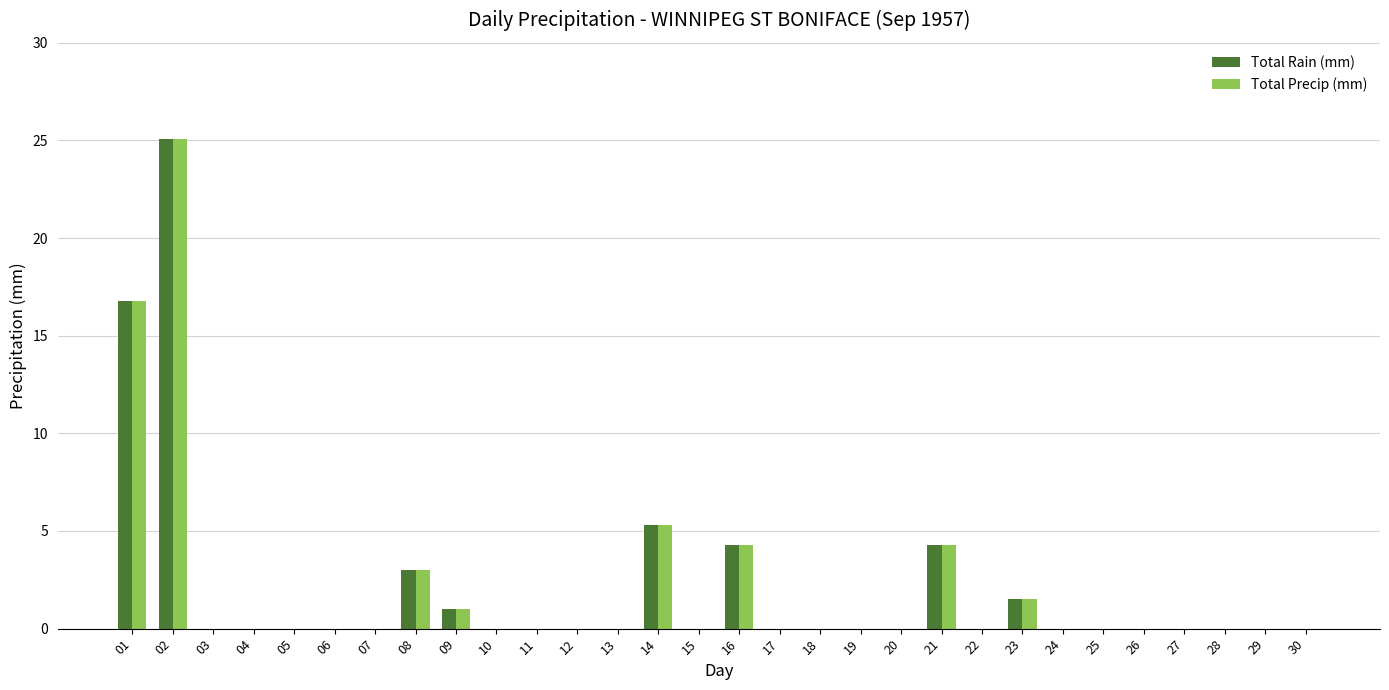

What is the sum of the Total Rain (mm) values at 21 and 09?

5.3